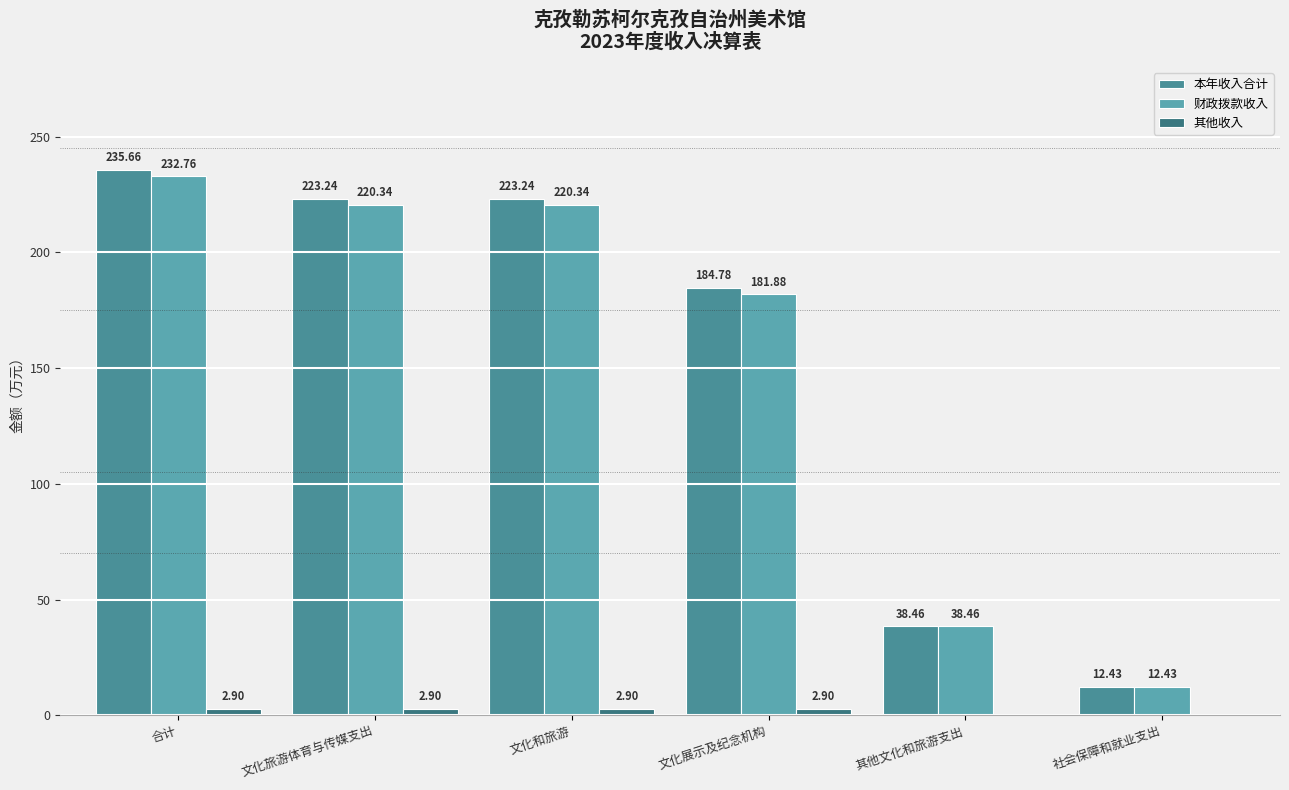

What is the sum of the 本年收入合计 values at 文化和旅游 and 文化展示及纪念机构?

408.0